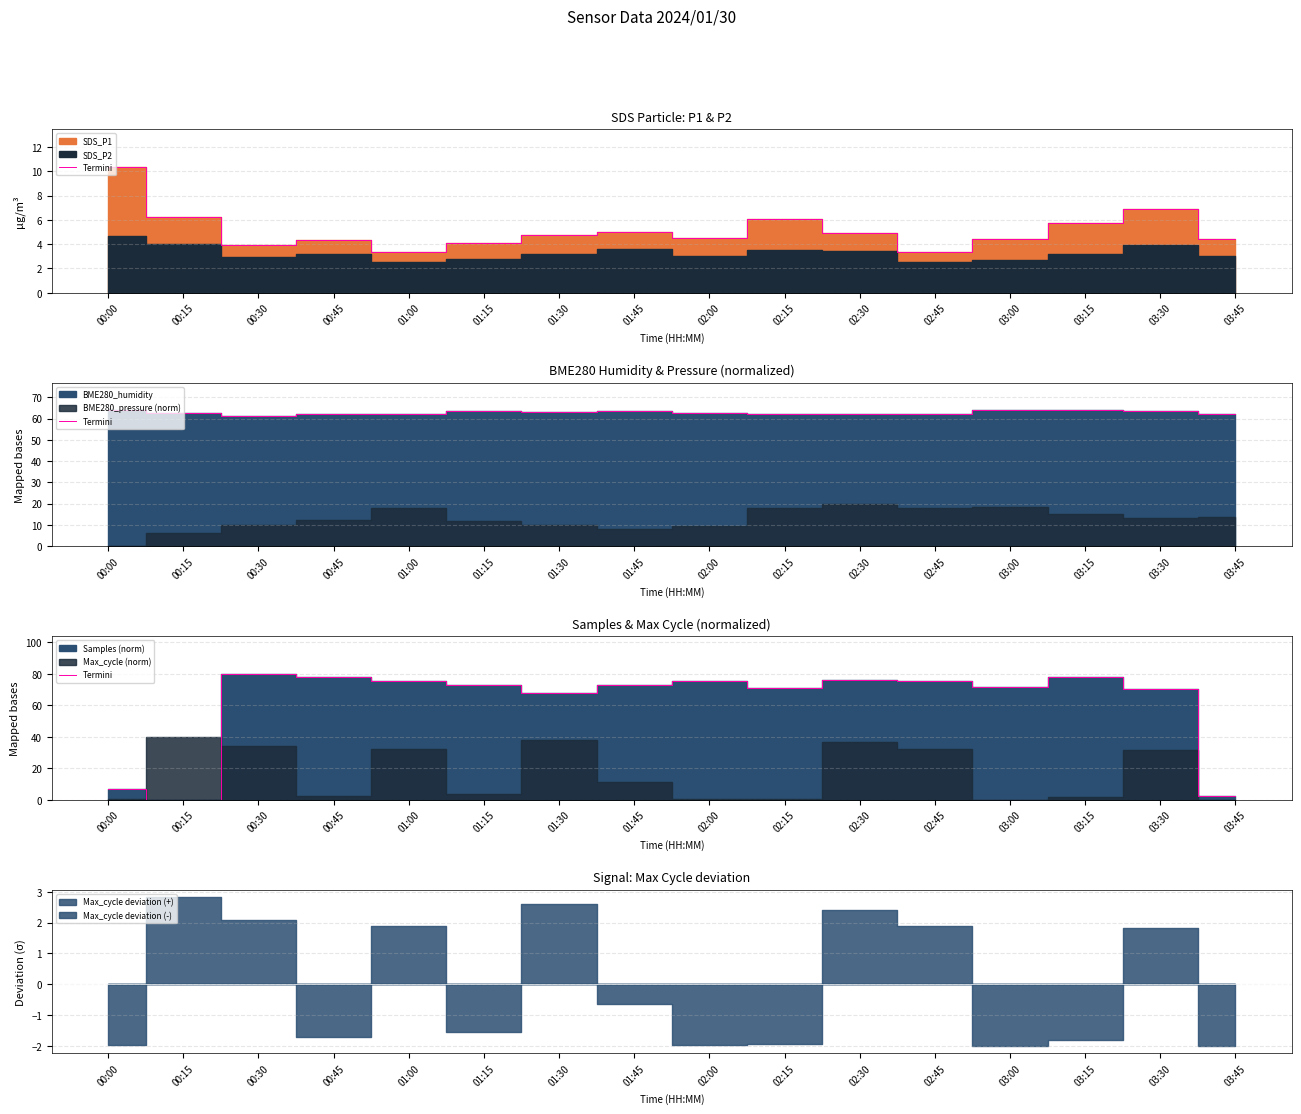

At which label is the value closest to 40?

01:30